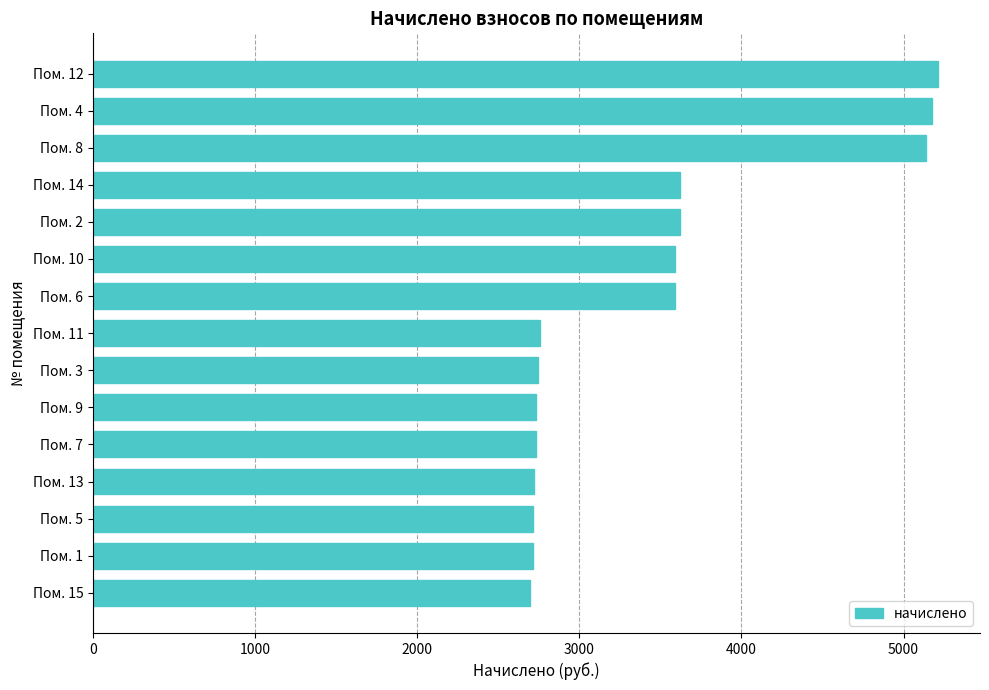

Is it true that the value at Пом. 6 is 4739.4?

False